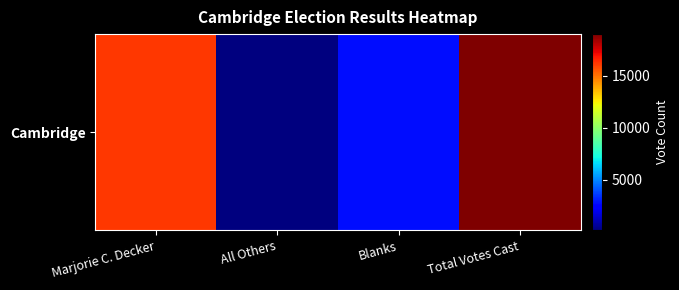

Rank the categories by value from highest to lowest.

Total Votes Cast, Marjorie C. Decker, Blanks, All Others